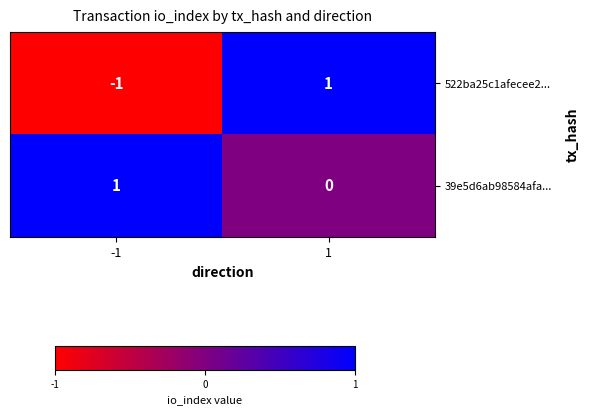

The value of 522ba25c1afecee2... at 1 is 0. True or false?

False